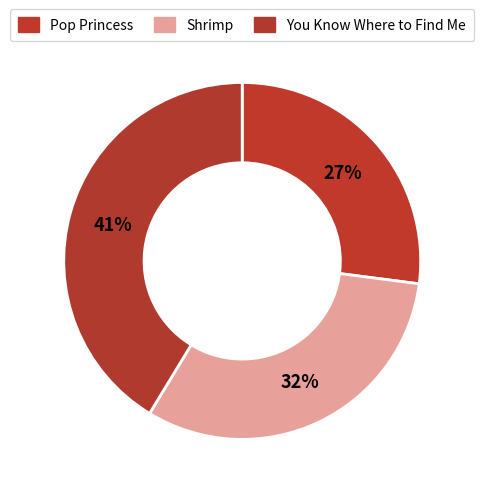

Rank the categories by value from highest to lowest.

3, 2, 1